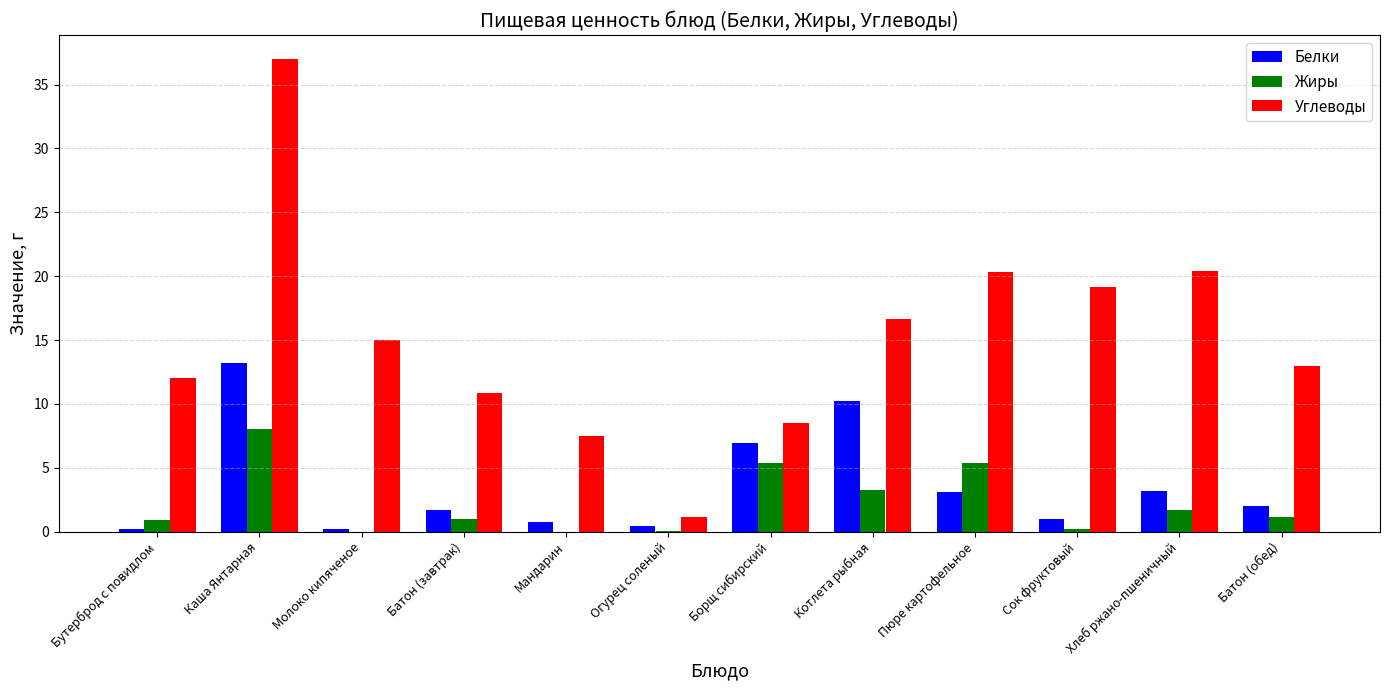

What is the maximum value shown in the chart?

37.0